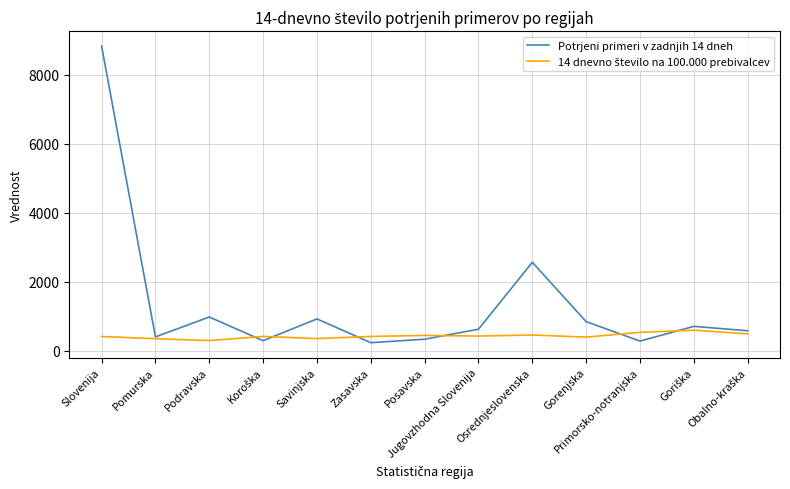

Which series has the largest total across all categories?

Potrjeni primeri v zadnjih 14 dneh